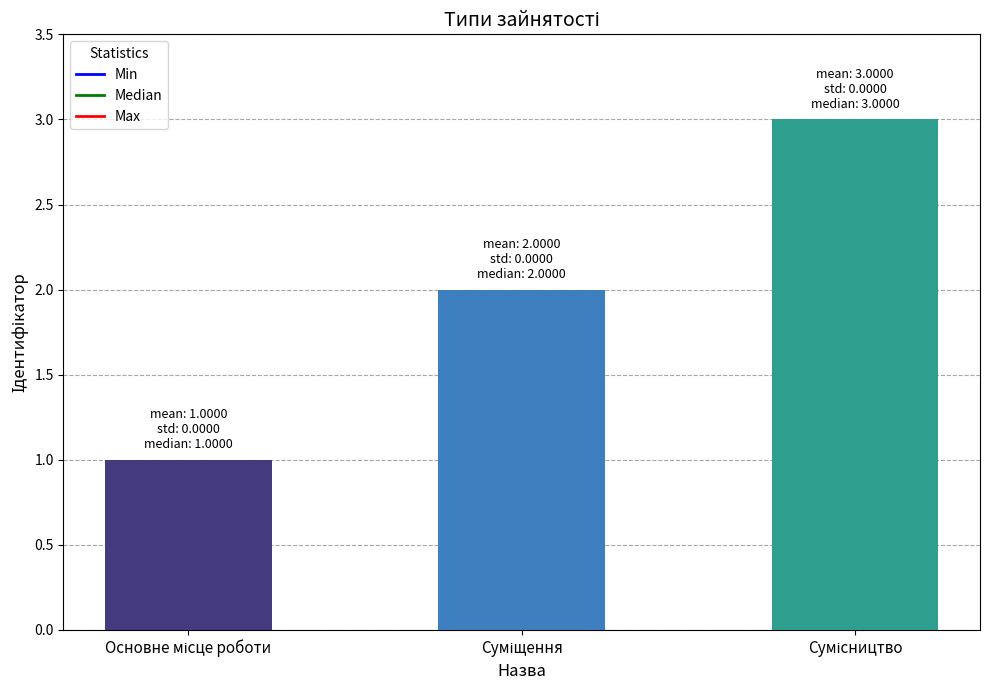

What is the sum of all values?

6